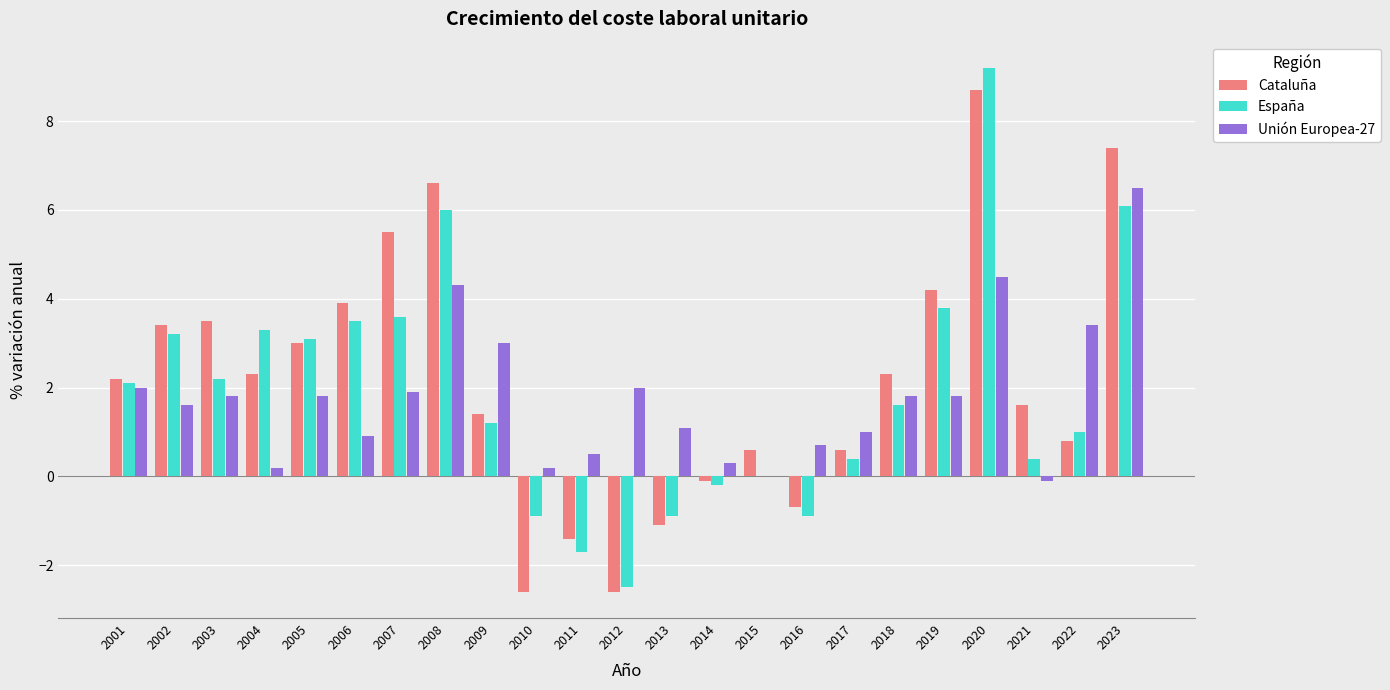

At which label does Unión Europea-27 reach its peak?

2023